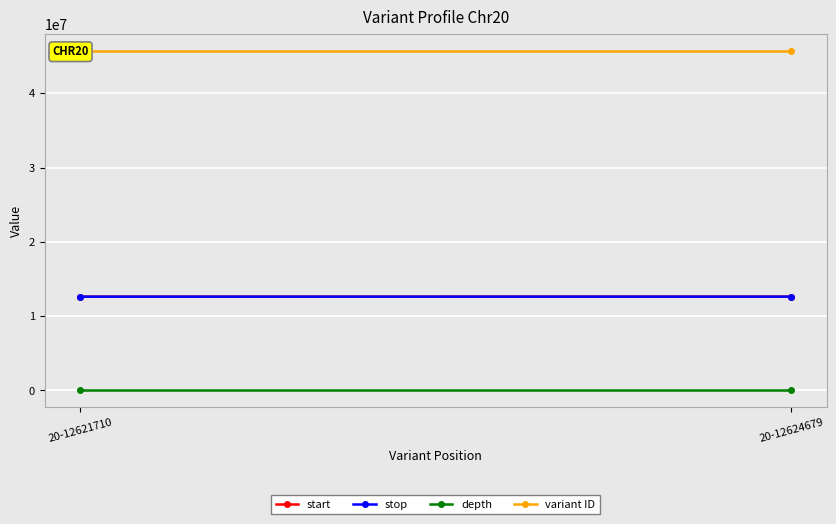

What is the total value across all series at 20-12624679?

70935462